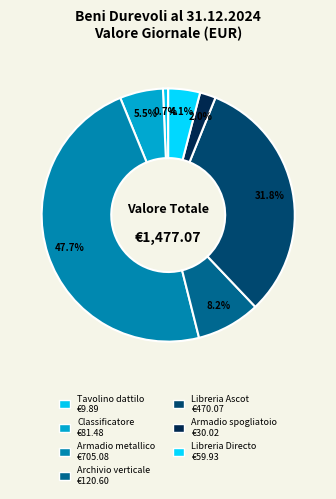

True or false: Armadio spogliatoio accounts for 2% of the total.

True